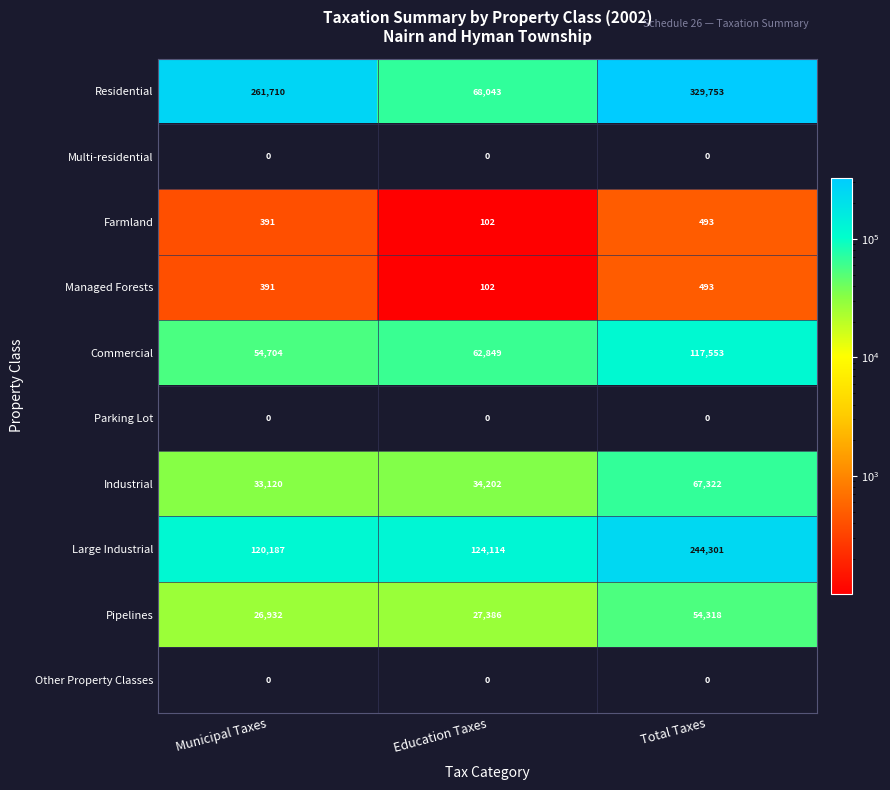

Which series has the widest spread of values?

Residential